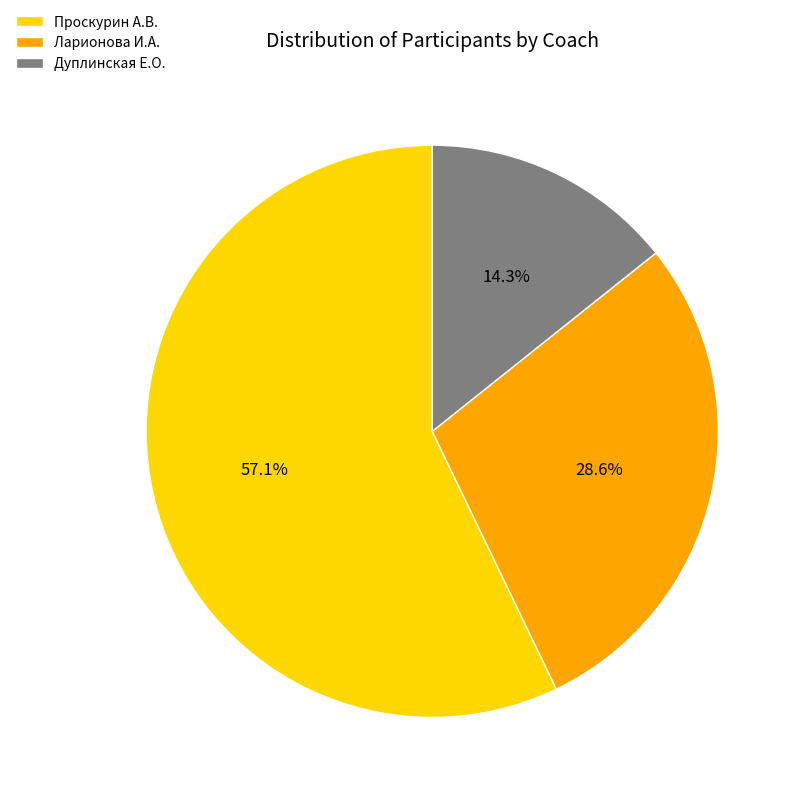

To the nearest percent, what is the difference between the largest and smallest slice percentages?

43%